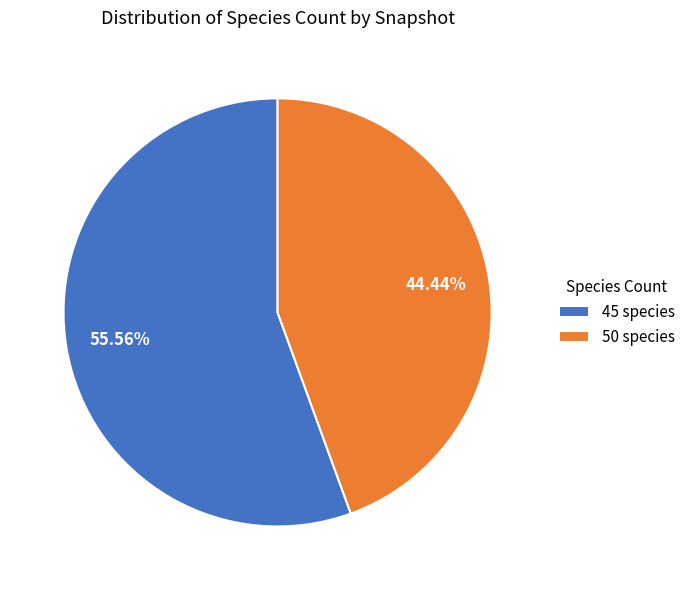

Is 50 species the majority of the pie?

No